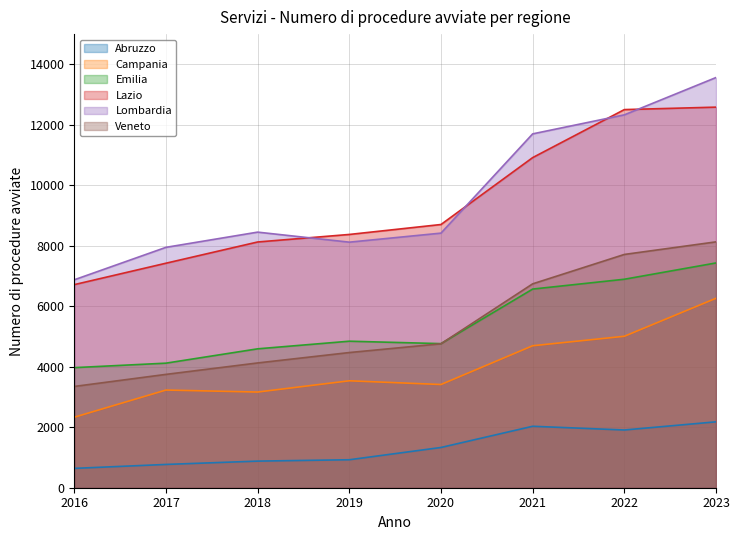

True or false: Lazio has a value of 13008 at 2018.

False